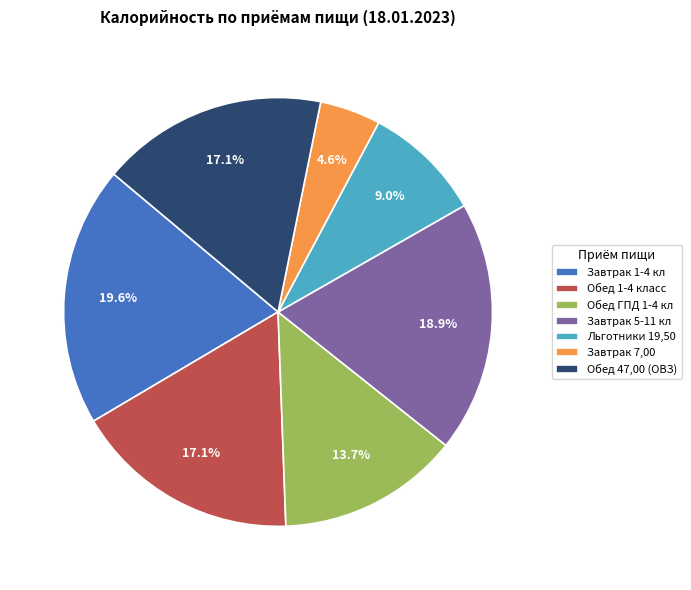

How much of the chart is everything except Льготники 19,50?

91.0%